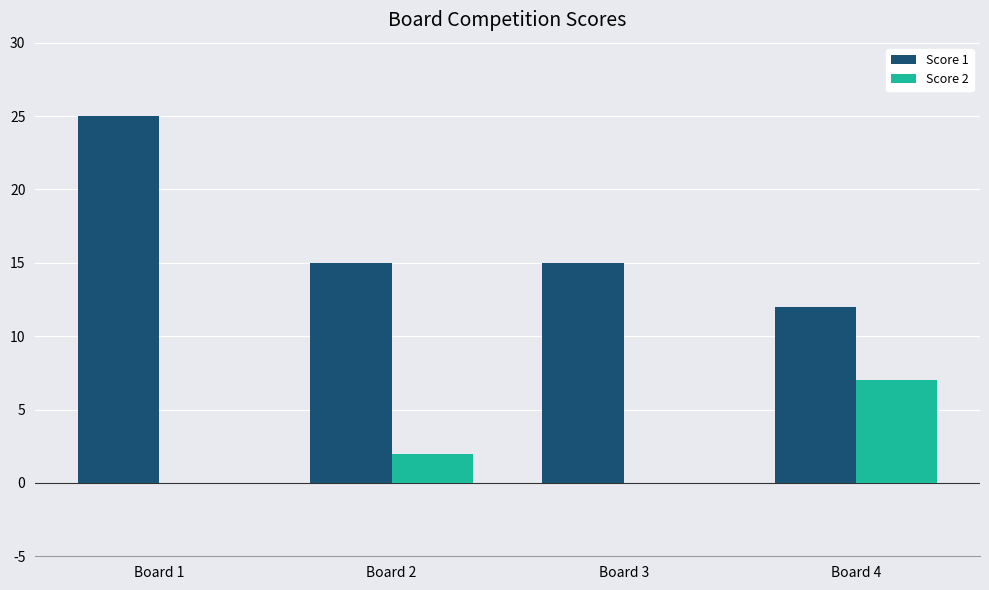

How many distinct data groups are displayed?

2